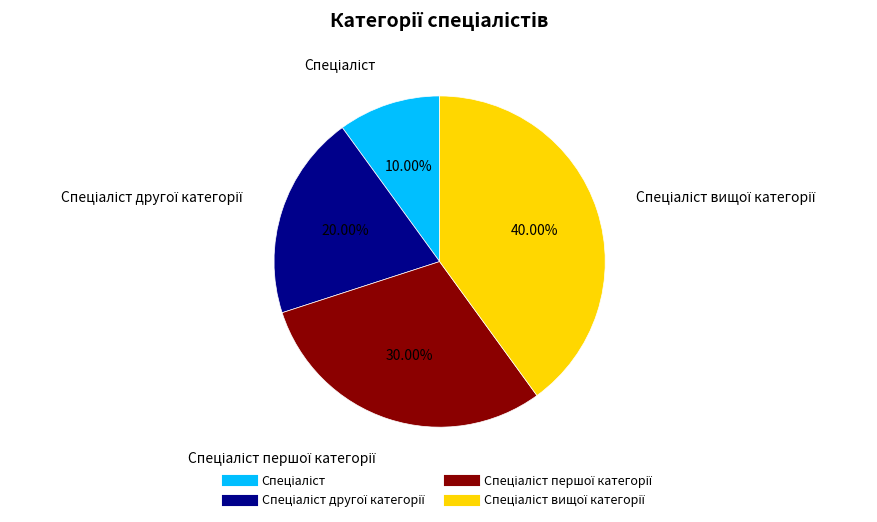

Is there a majority slice in this chart?

No